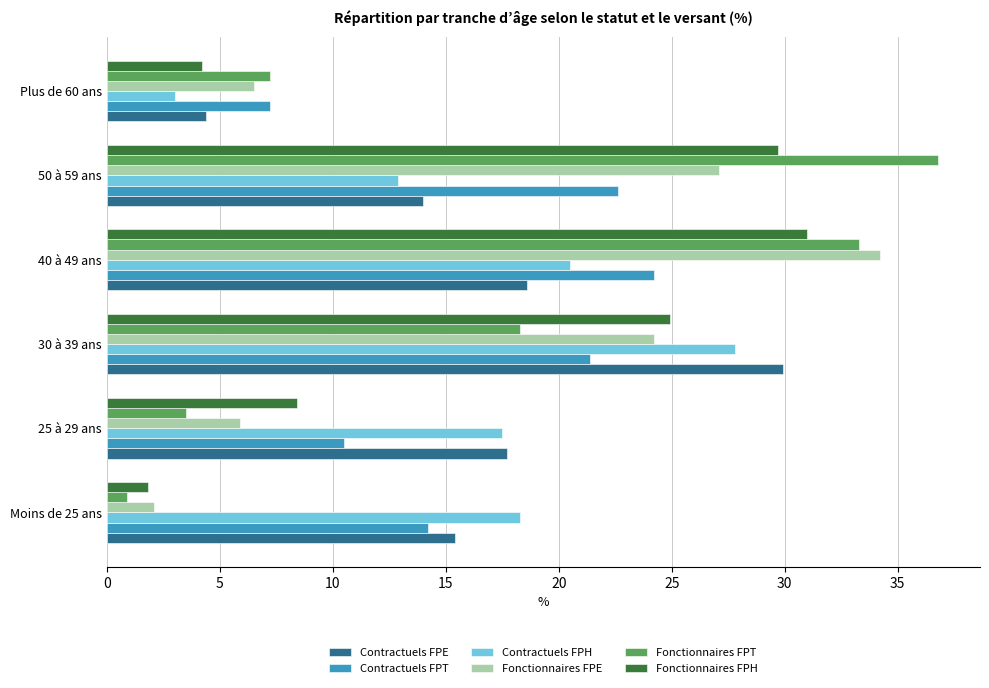

At which category is the sum across all series the highest?

40 à 49 ans